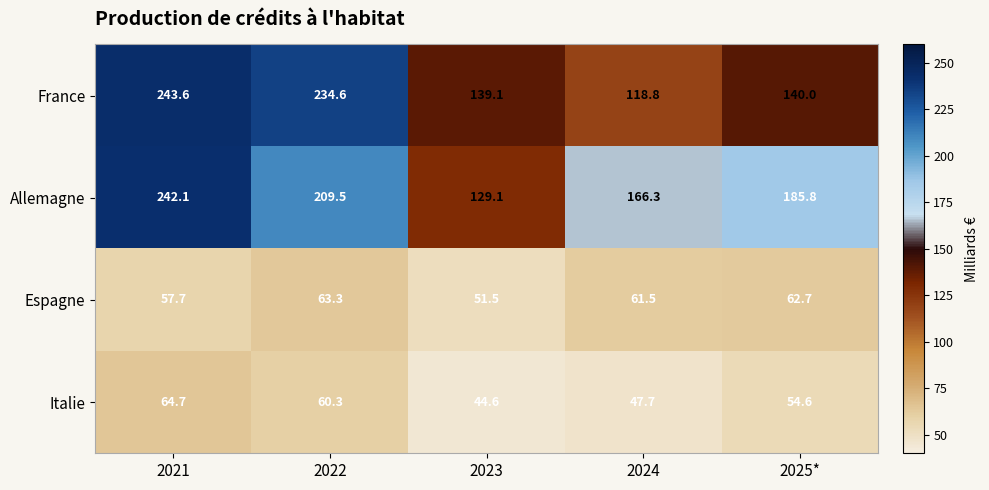

What is the difference between the Italie values at 2021 and 2024?

17.0